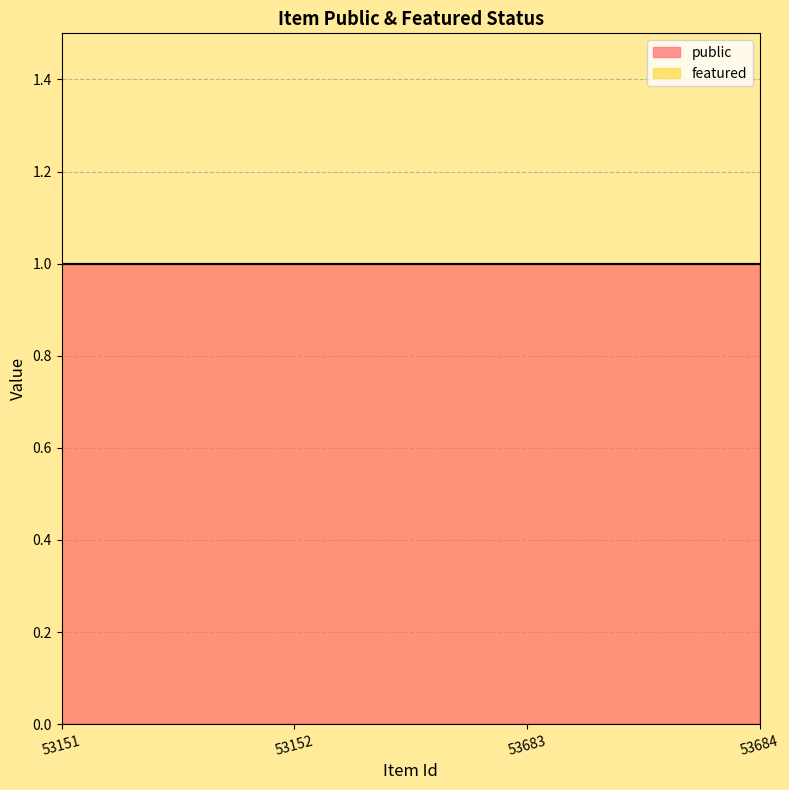

Rank the series by their maximum value, from lowest to highest.

featured, public